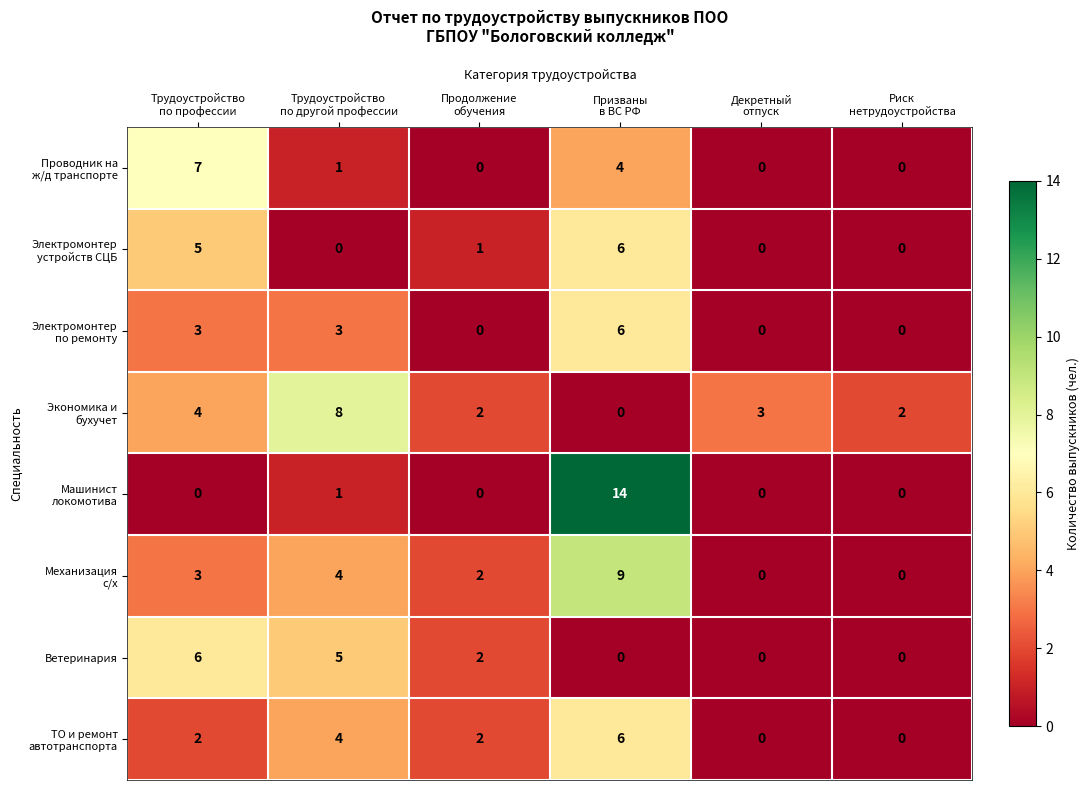

What is the maximum value shown in the chart?

14